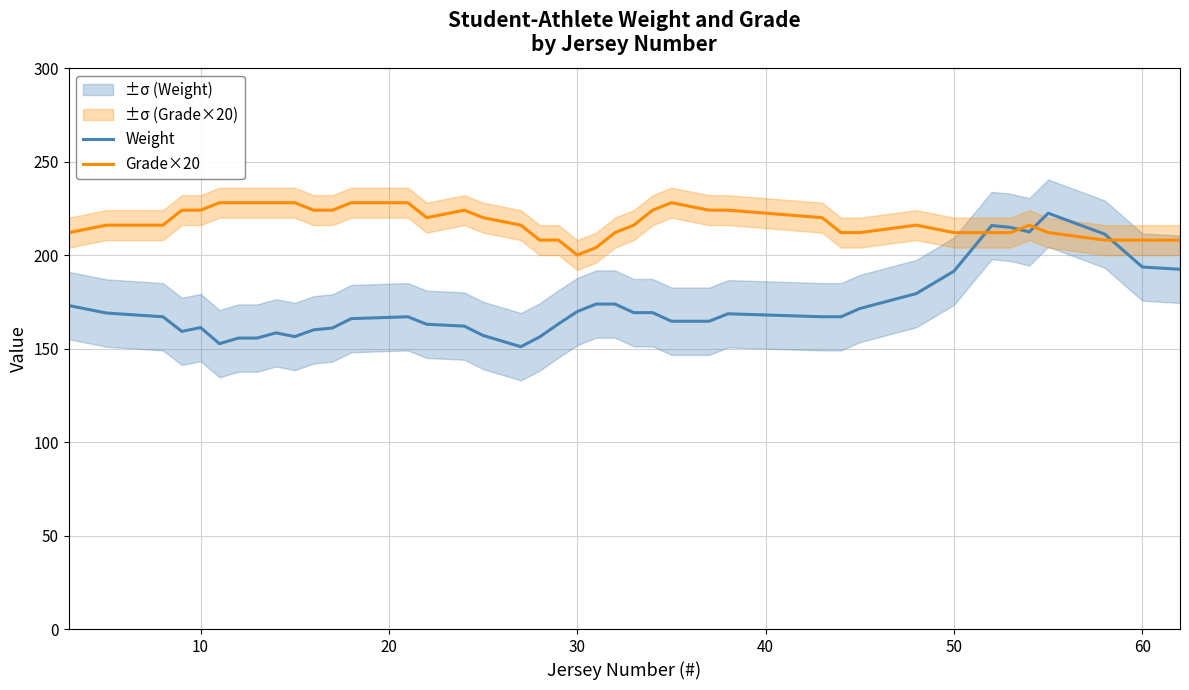

What is the minimum value for Weight?

151.0